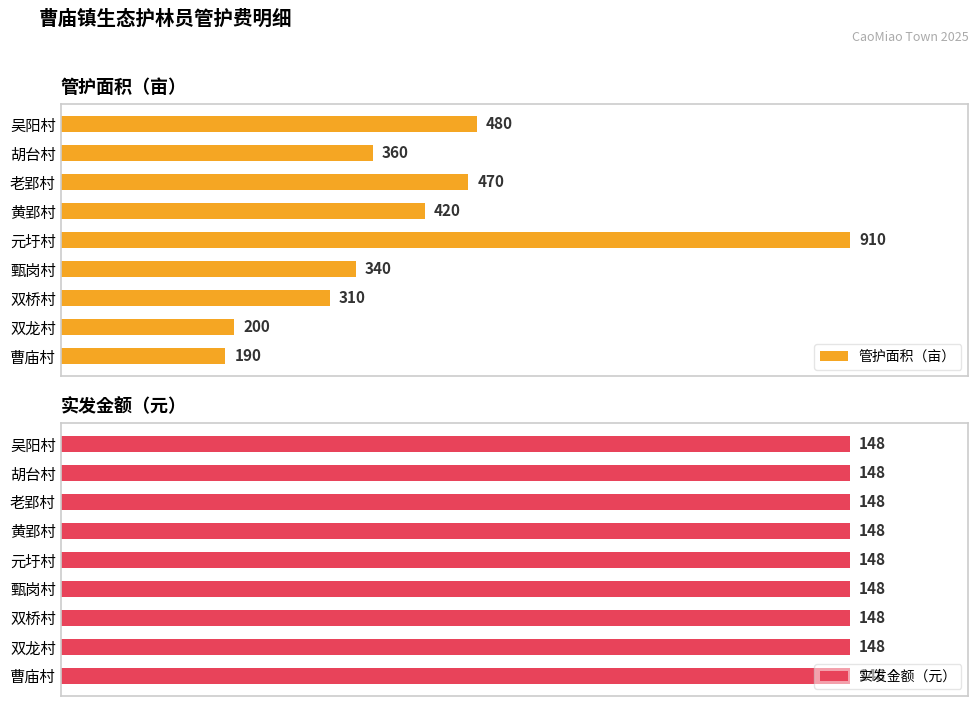

Which series has the largest total across all categories?

管护面积（亩）